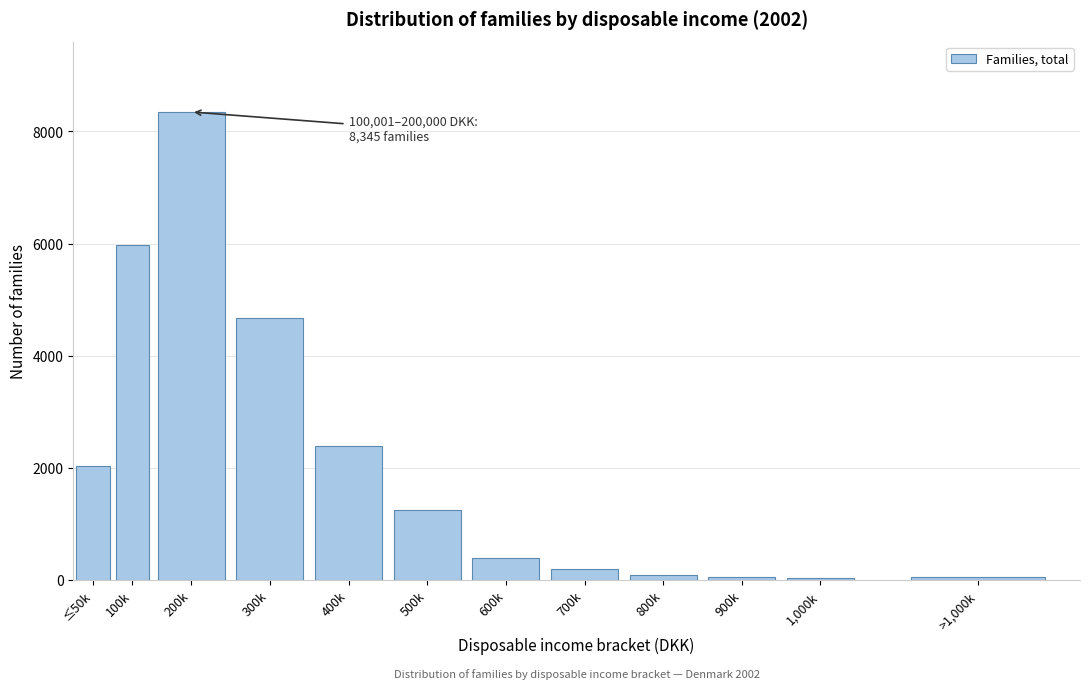

What is the label of the 5th bar from the right?

700k